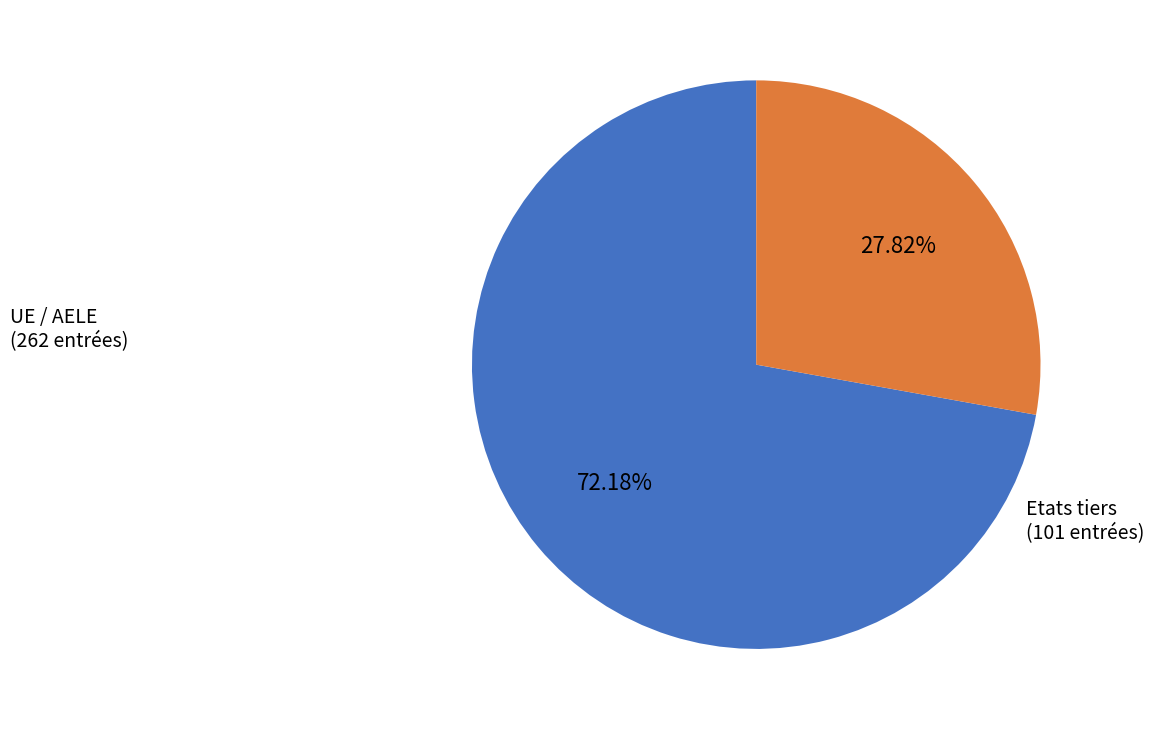

How many slices are in this pie chart?

2